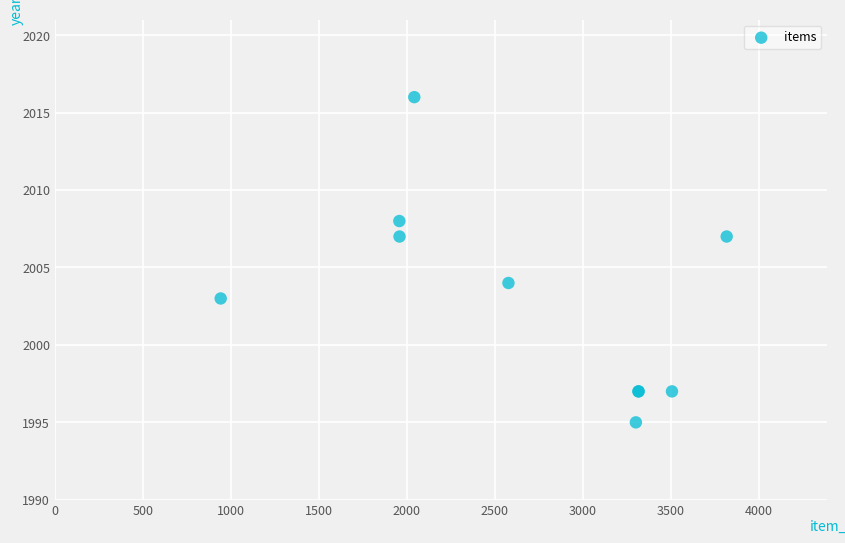

What Y value in the scatter plot is closest to 2005?

2004